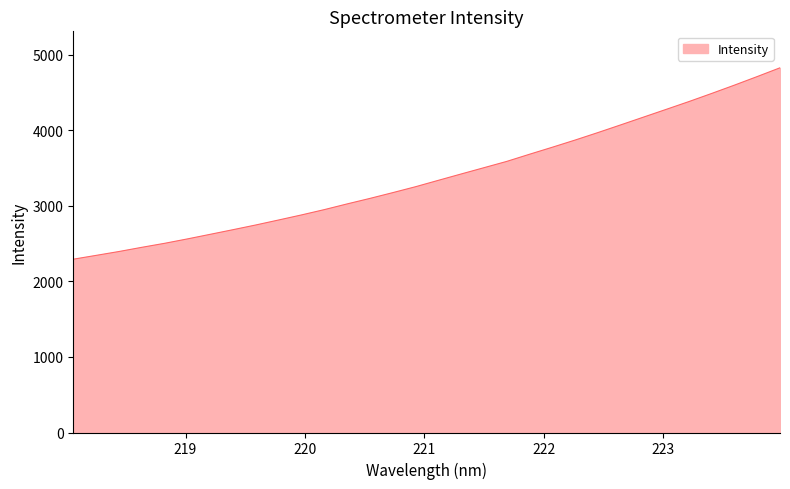

What is the difference between the maximum and minimum values?

2532.4